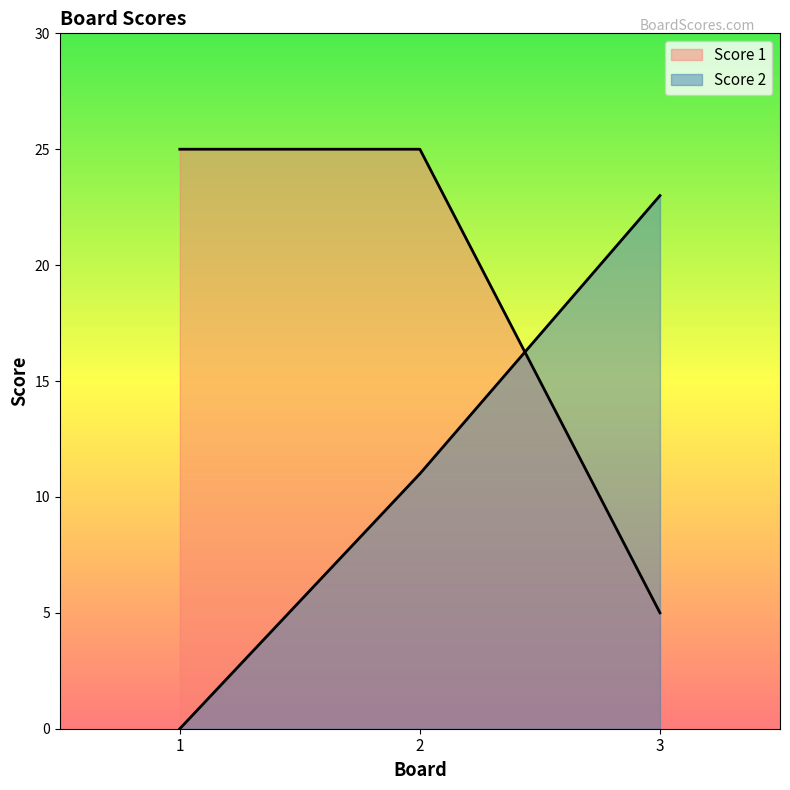

What is the value of the Score 2 point at the 3rd from the left?

23